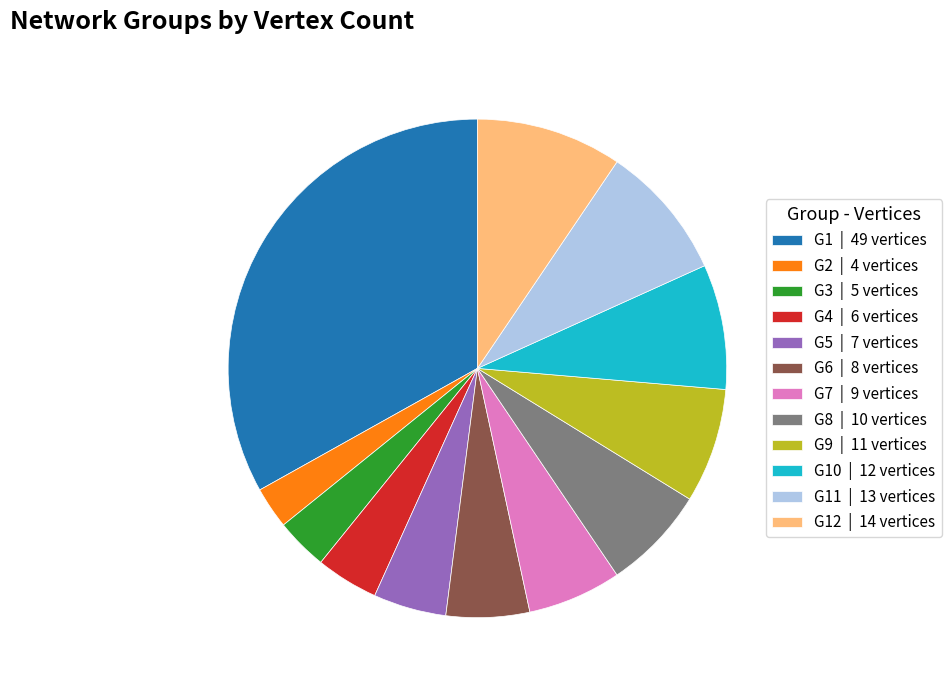

Which has a higher value, G12 | 14 vertices or G4 | 6 vertices?

G12 | 14 vertices